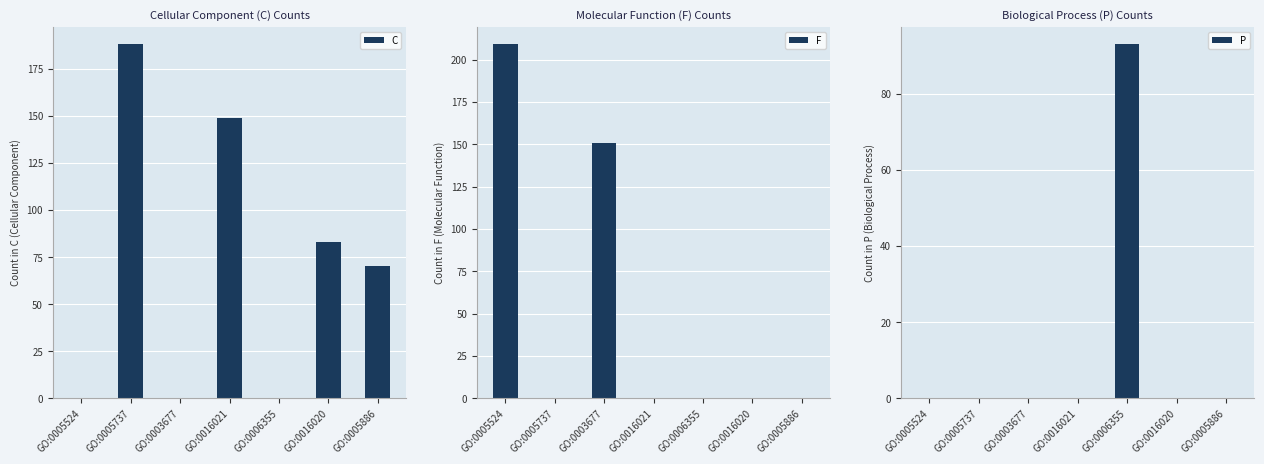

What is the difference between the F values at GO:0005524 and GO:0016020?

209